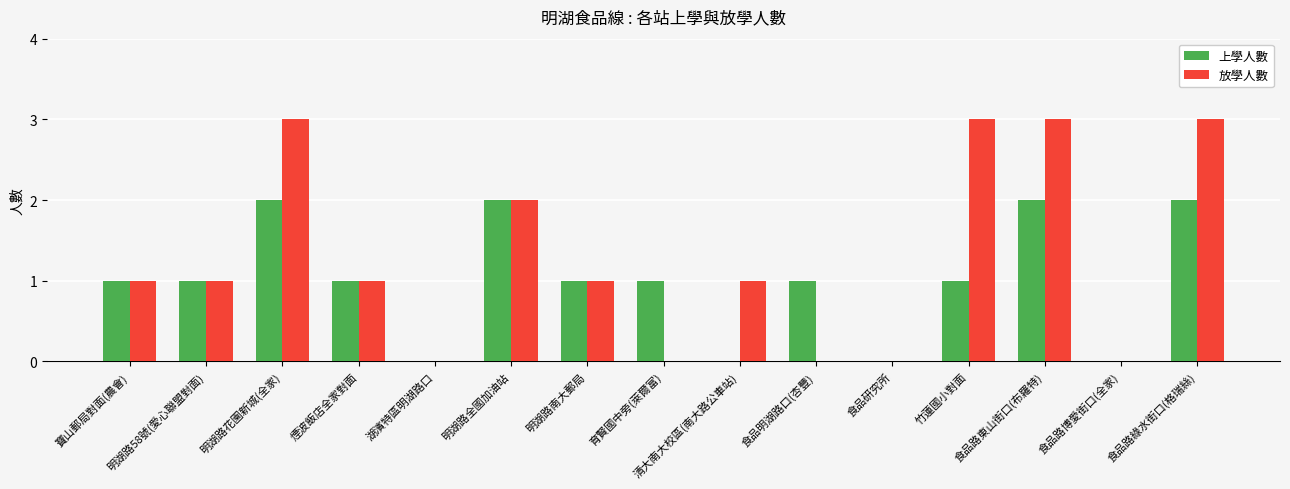

What is the total value across all series at 清大南大校區(南大路公車站)?

1